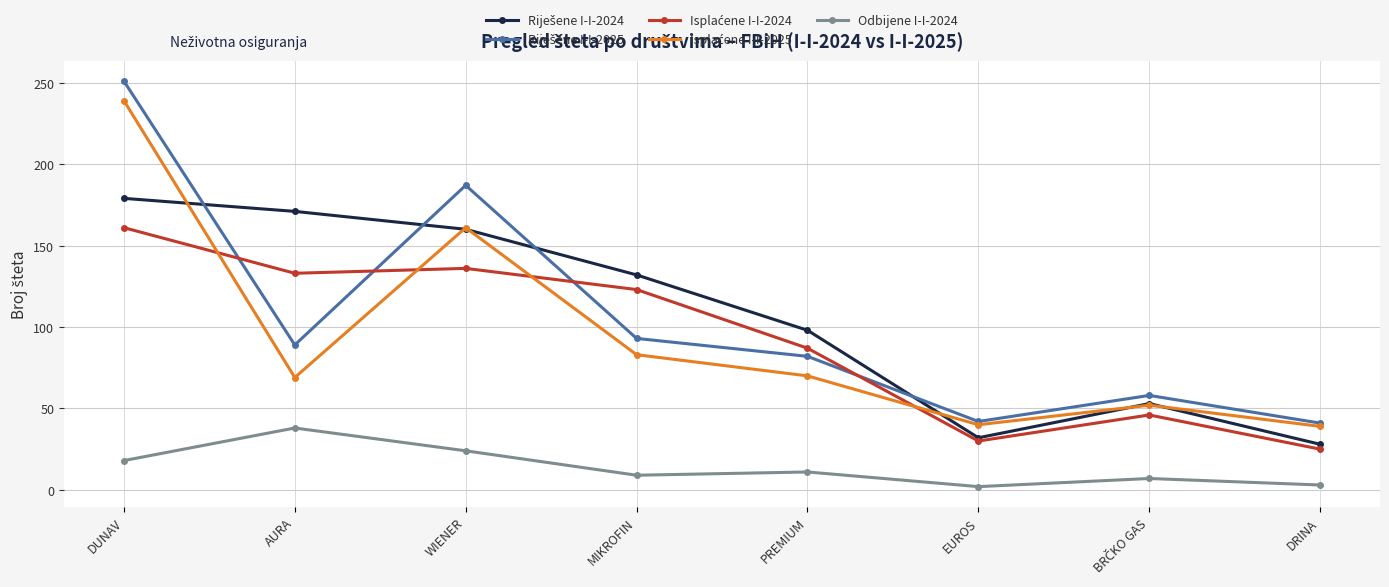

What is the total value across all series at AURA?

500